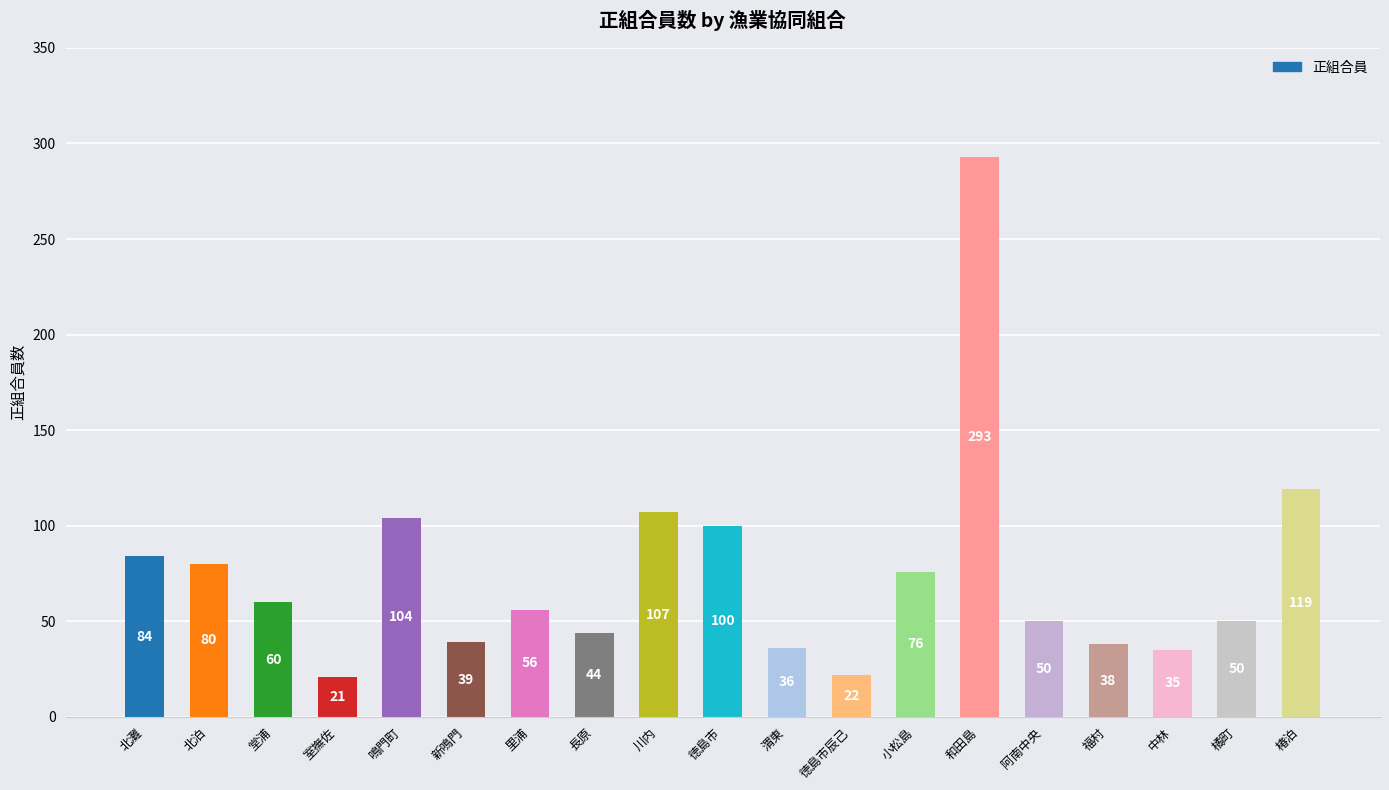

Reading right to left, list all the values displayed in this chart.

119	50	35	38	50	293	76	22	36	100	107	44	56	39	104	21	60	80	84